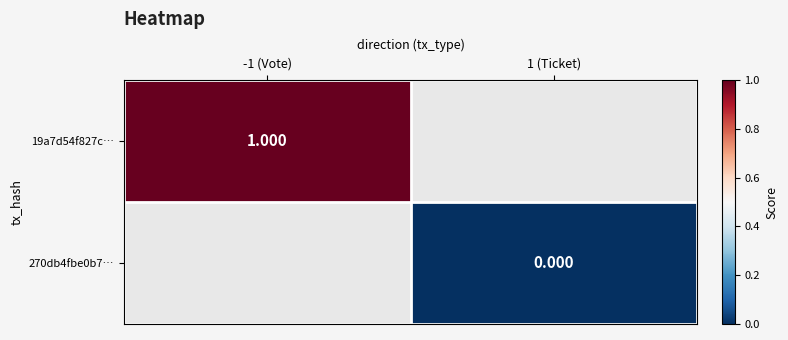

At how many categories does at least one series exceed 0?

1